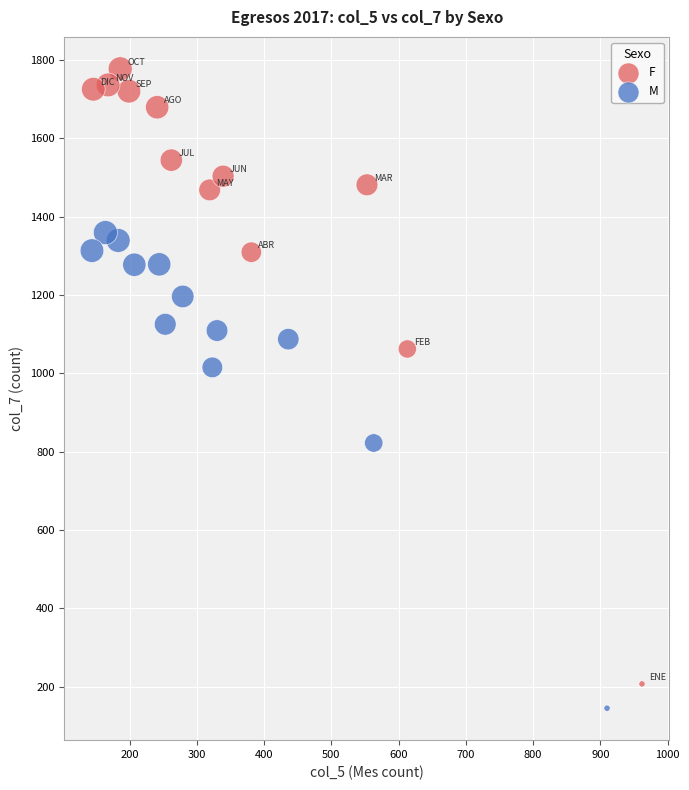

Which series has the largest Y range (max minus min)?

F